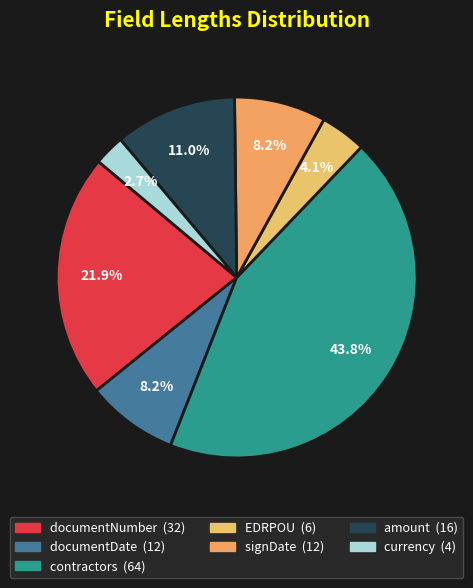

Count the number of slices in the pie.

7